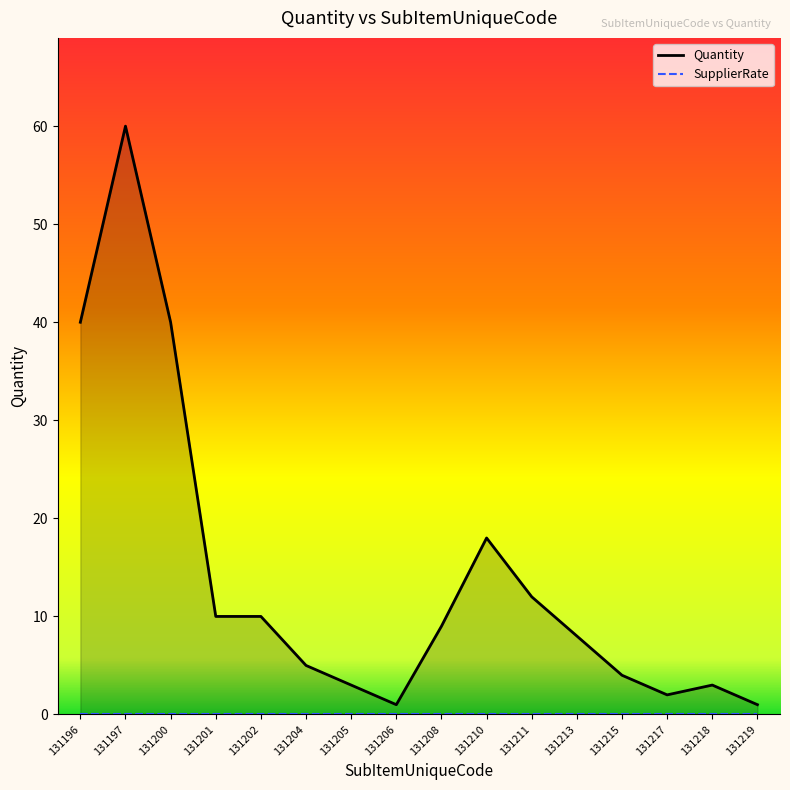

Between 131219 and 131200, which is larger?

131200